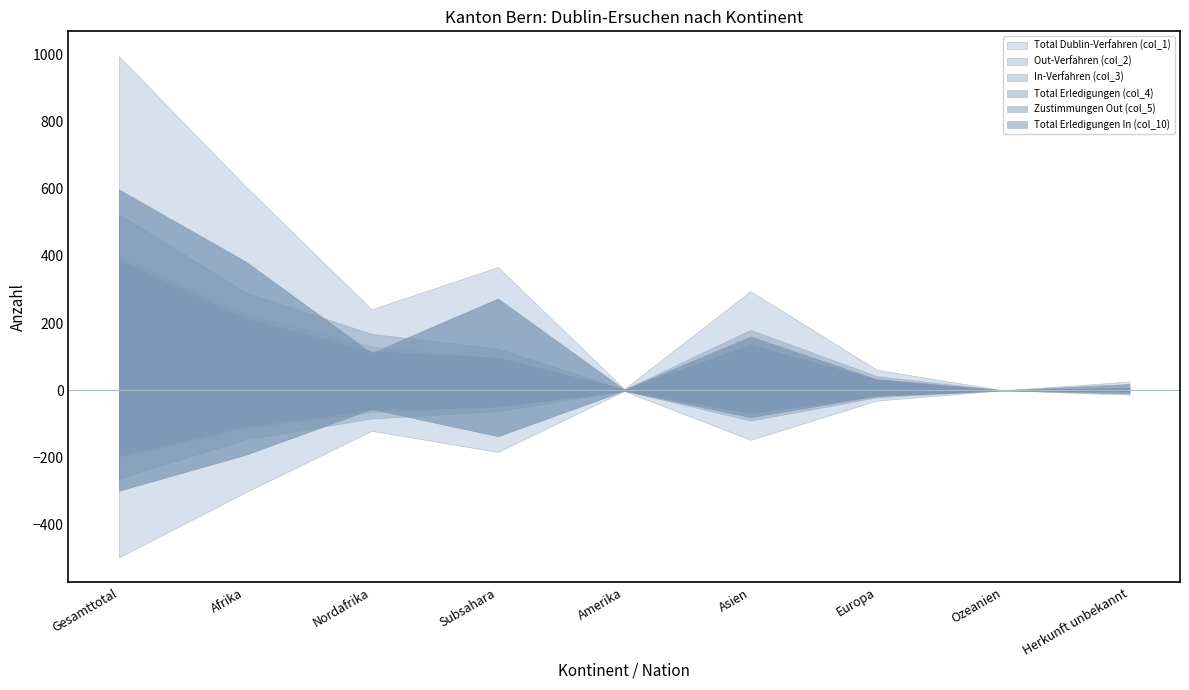

Where is Zustimmungen Out (col_5) nearest to the value 194?

Afrika